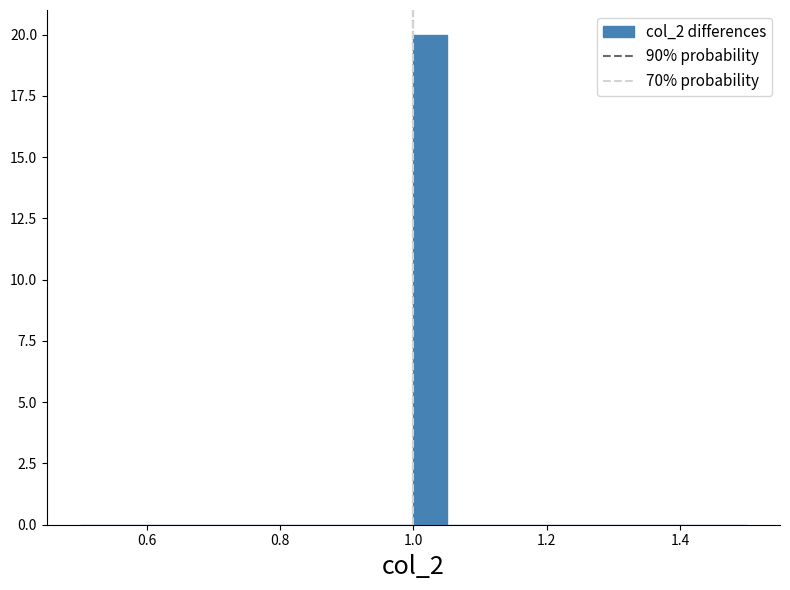

Around what value on the x-axis is the tallest bar? Give the approximate position of its centre, as read against the axis.

1.02